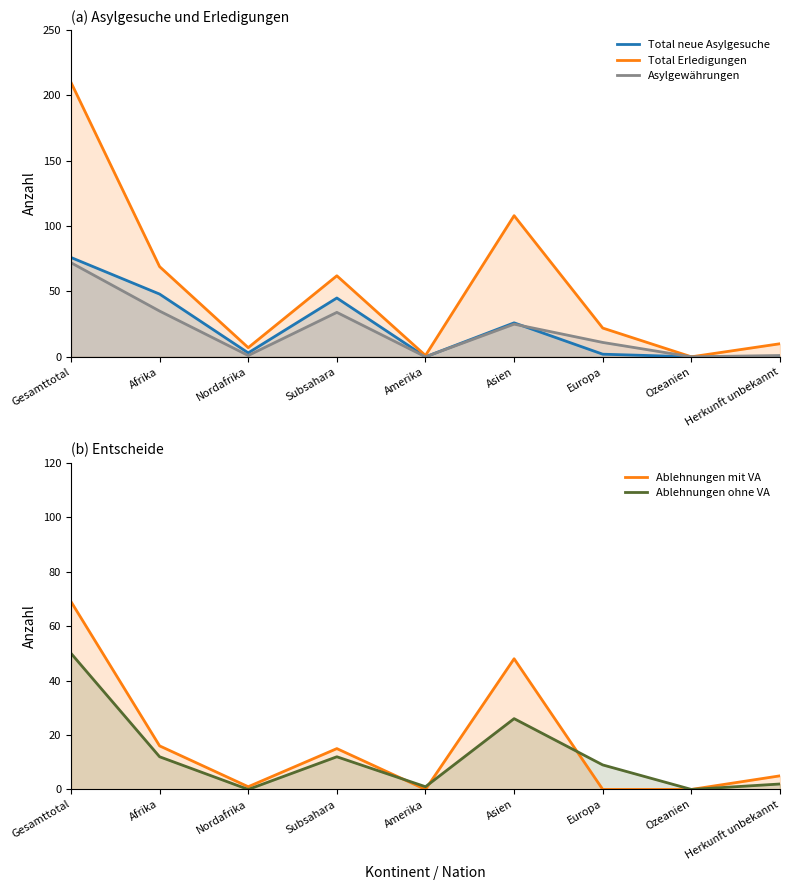

Between which two adjacent categories do Ablehnungen ohne VA and Ablehnungen mit VA first intersect?

Subsahara and Amerika